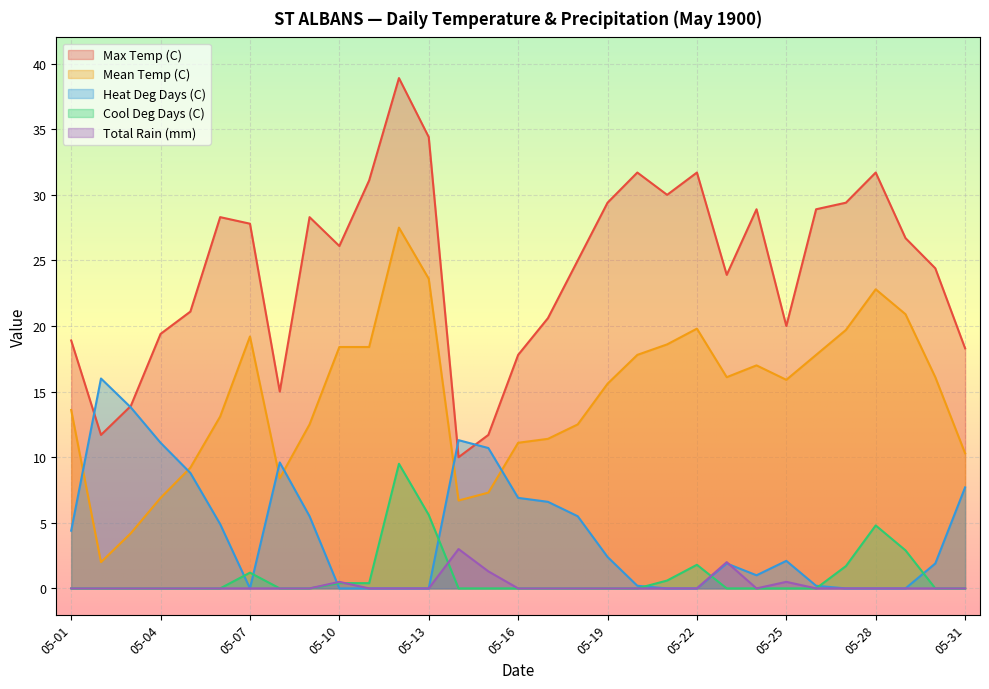

Rank the series by their maximum value, from lowest to highest.

Total Rain (mm), Cool Deg Days (C), Heat Deg Days (C), Mean Temp (C), Max Temp (C)